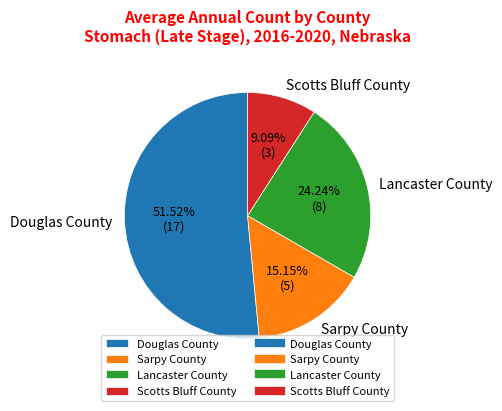

To the nearest percent, what is the difference between the largest and smallest slice percentages?

42%